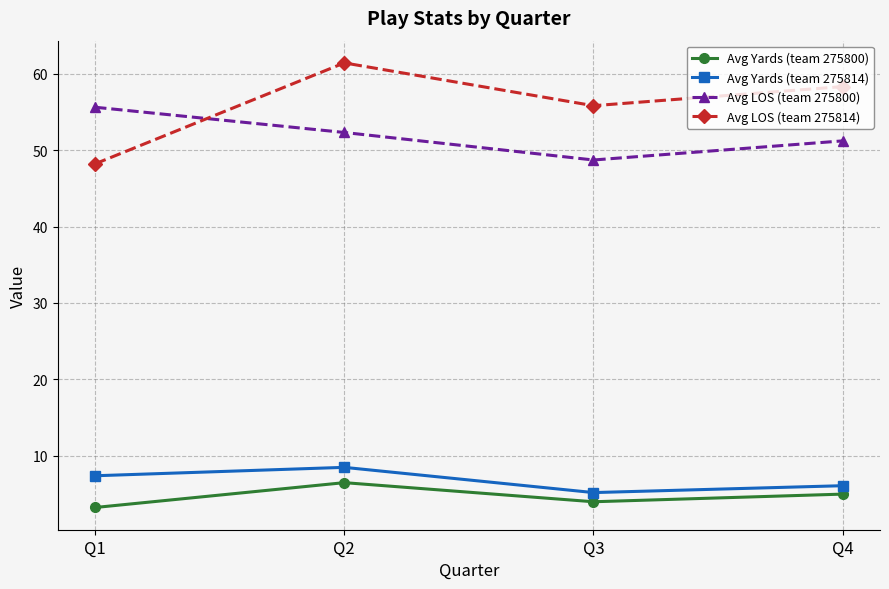

The value of Avg Yards (team 275800) at Q1 is 0.9. True or false?

False